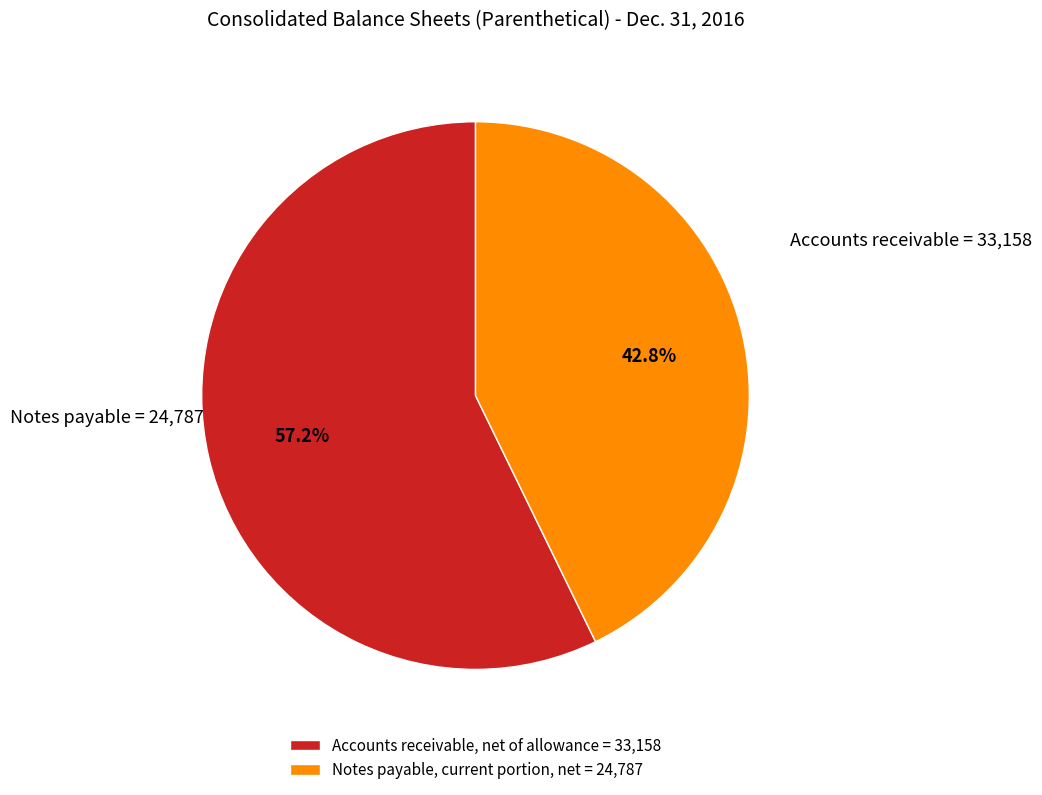

Is Accounts receivable, net of allowance the majority of the pie?

Yes